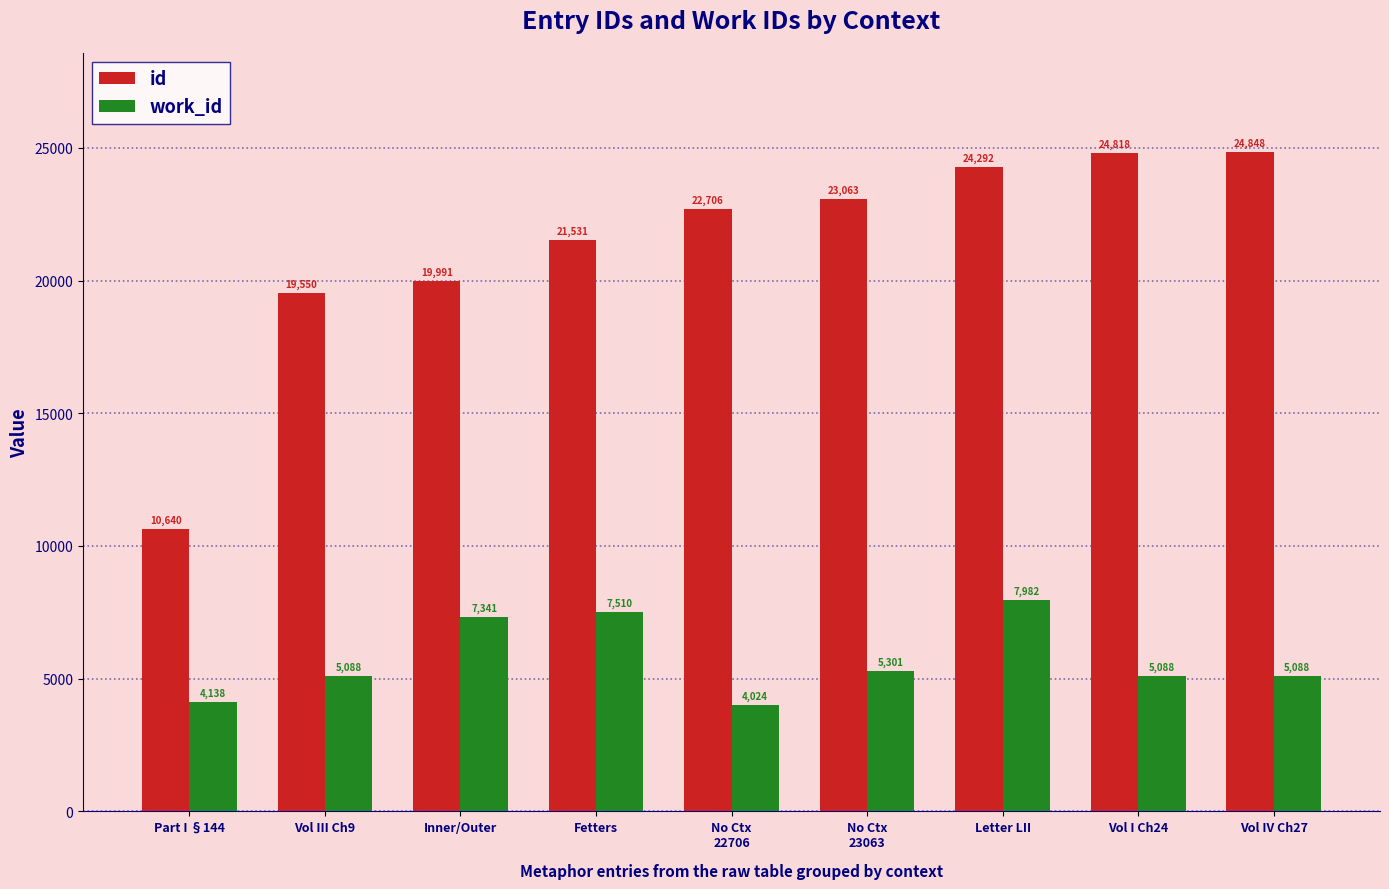

What is the label of the 5th bar from the right?

No Ctx
22706